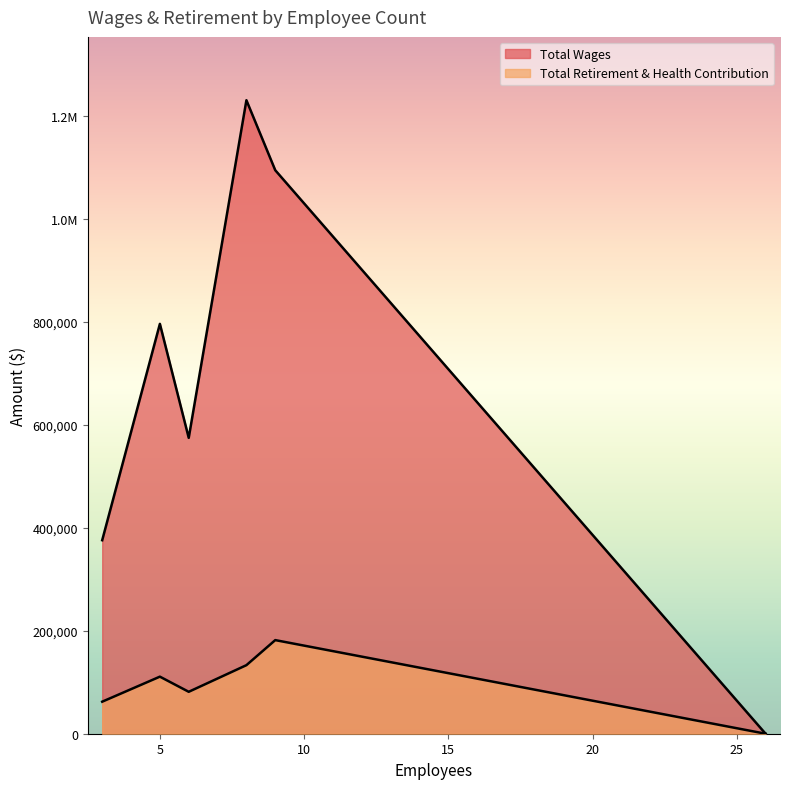

Count the number of data series in this chart.

2